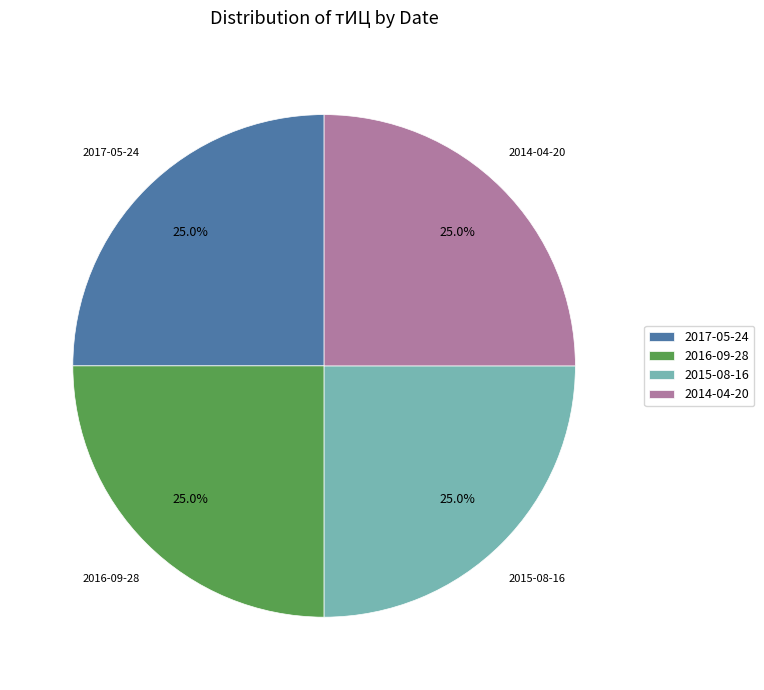

What is the ratio of the value at 2016-09-28 to the value at 2014-04-20?

1.0